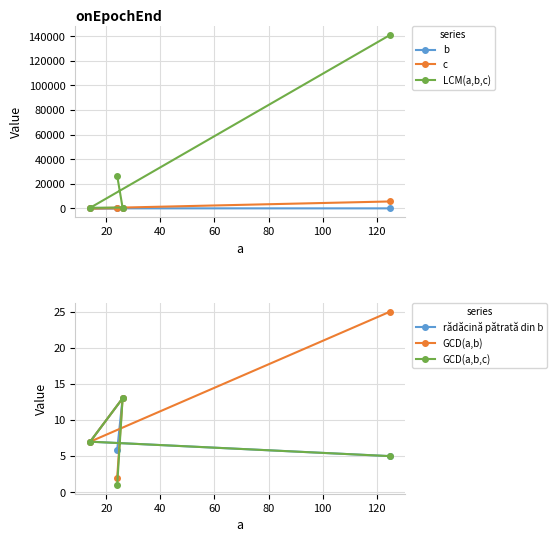

Does the chart have visible grid lines?

Yes